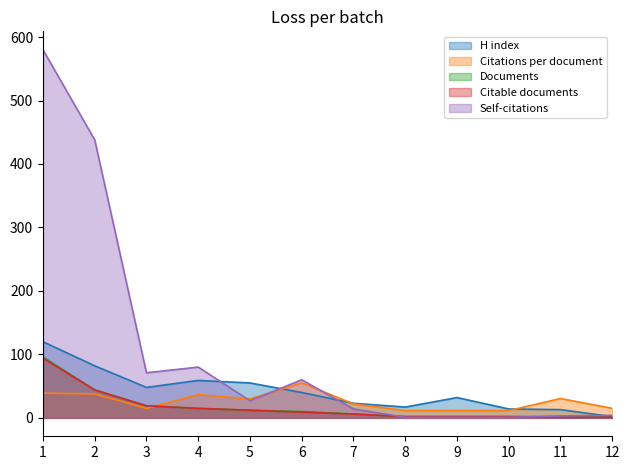

What is the average value of the Self-citations series?

106.7